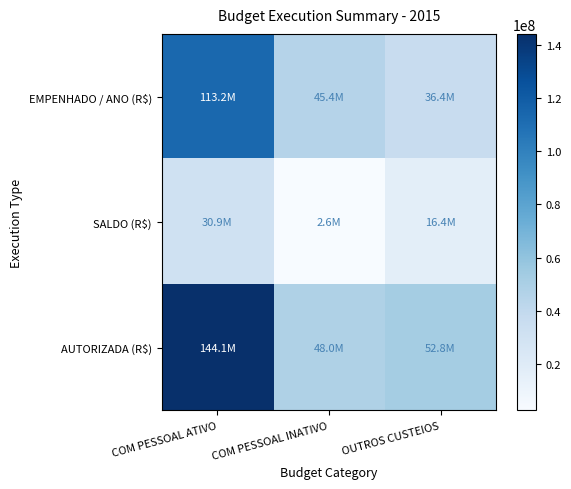

At how many categories does at least one series exceed 67073548?

1